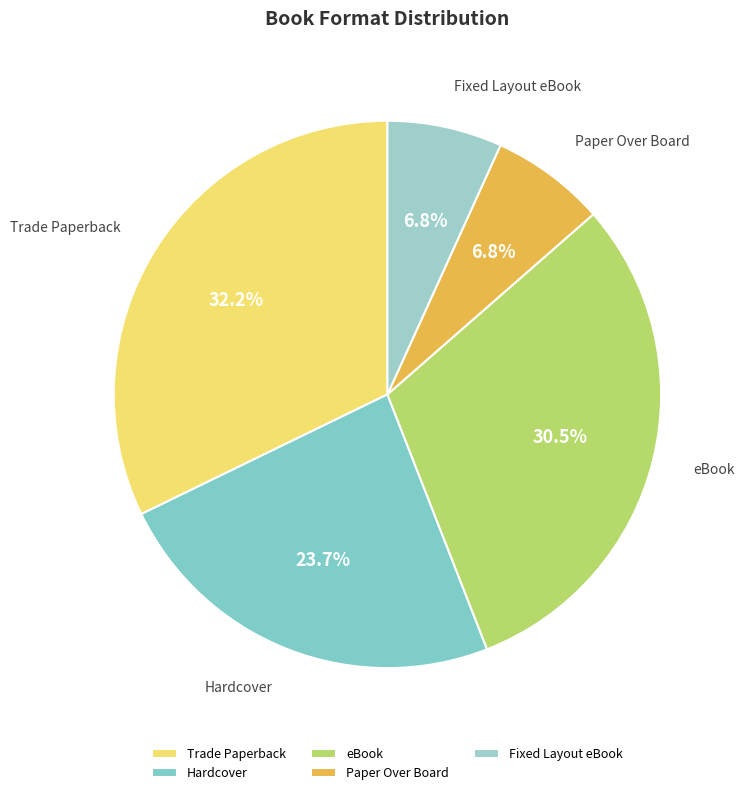

Do Fixed Layout eBook and Hardcover together represent more than half of the pie?

No